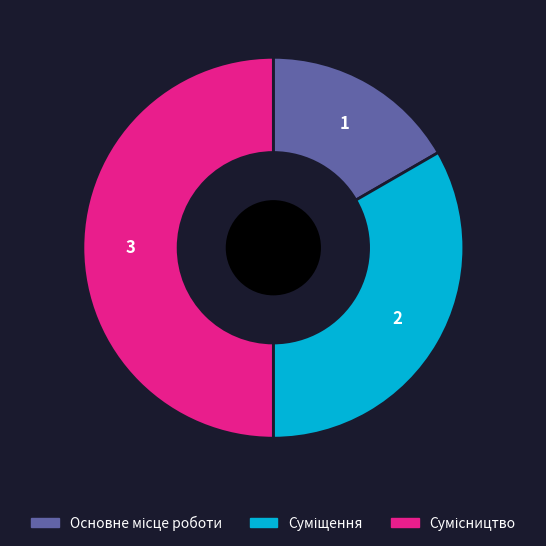

Rank the categories by value from highest to lowest.

Сумісництво, Суміщення, Основне місце роботи